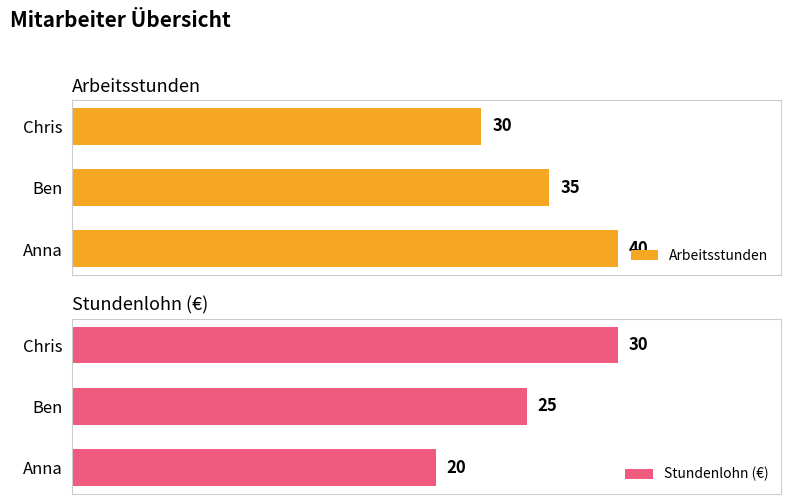

At how many categories does at least one series exceed 37?

1